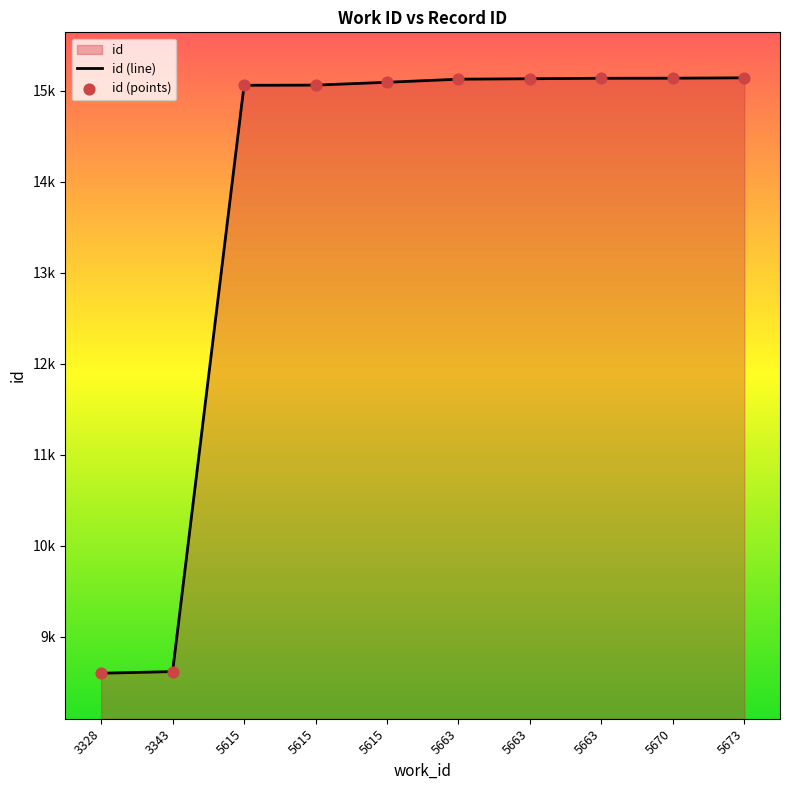

Approximately how many times larger is the value at 5673 compared to 5663?

1.0